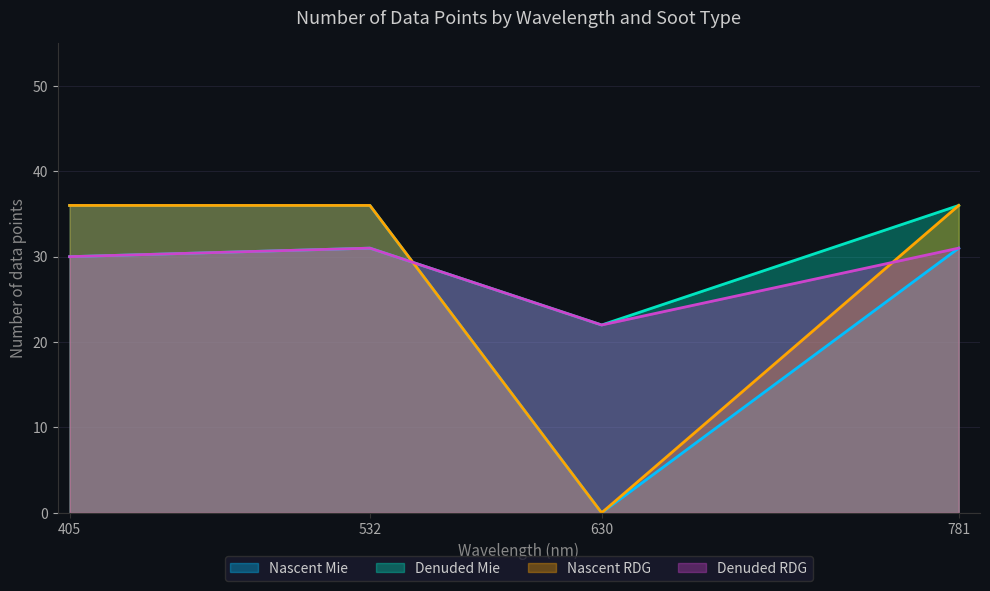

How many interior local peaks does the Denuded RDG series have?

1